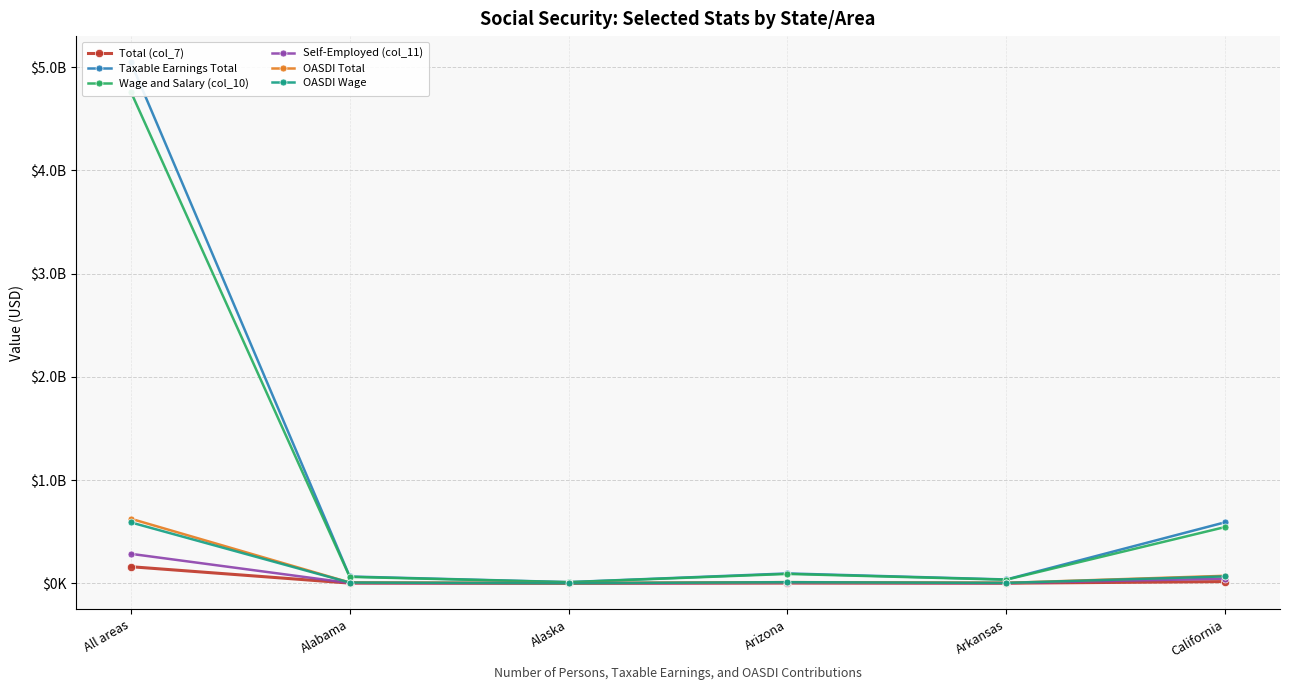

What is the label of the 2nd point from the right?

Arkansas